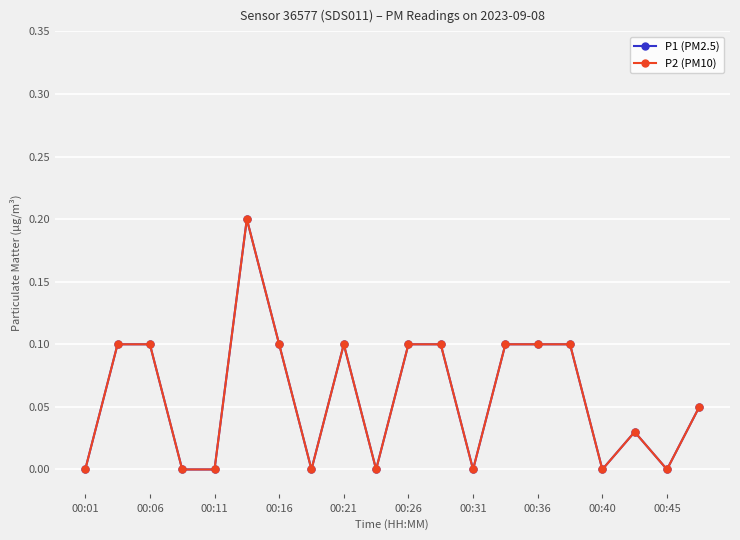

Does the chart have visible grid lines?

Yes